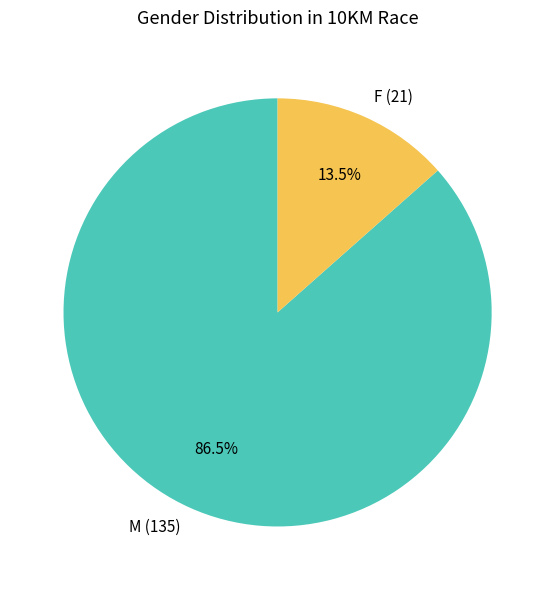

Combined, do M and F account for over 50%?

Yes